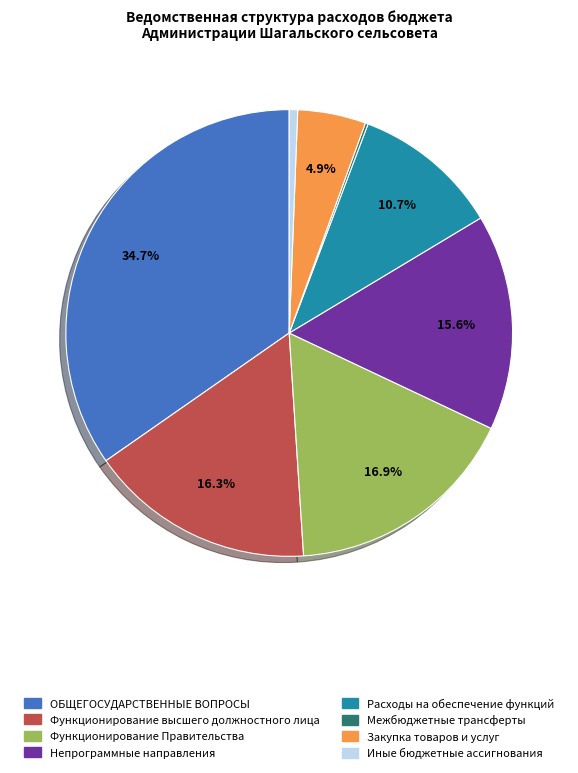

To the nearest percent, what is the average slice percentage?

12%